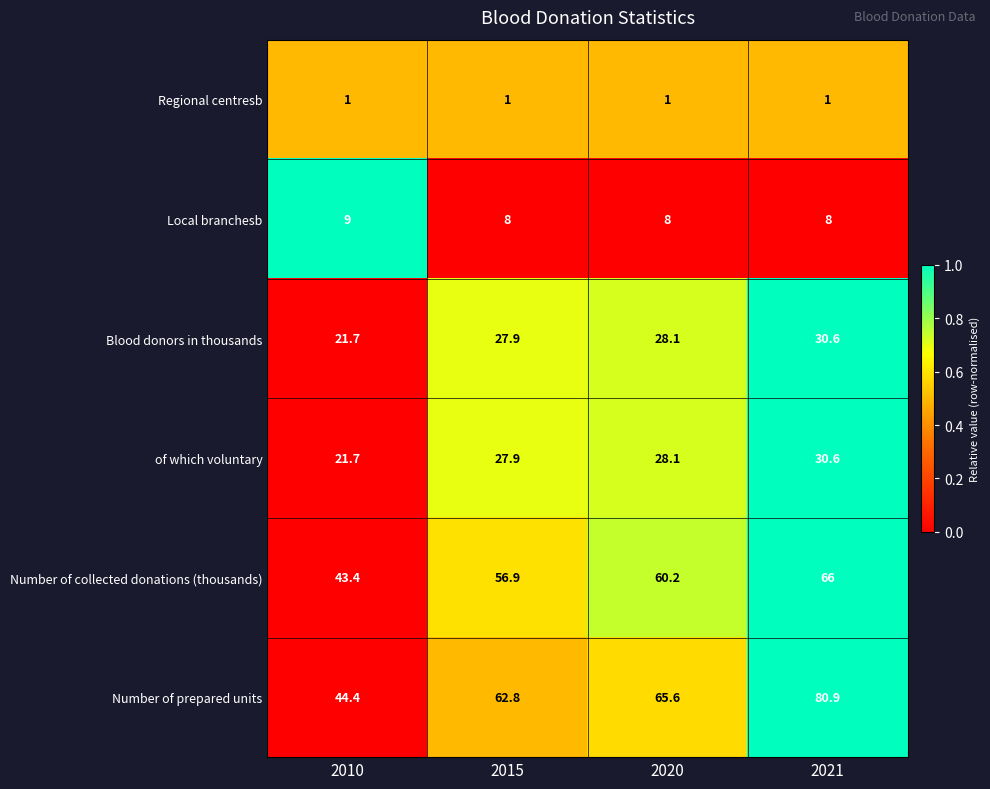

How many Local branchesb values are between 8 and 9?

4